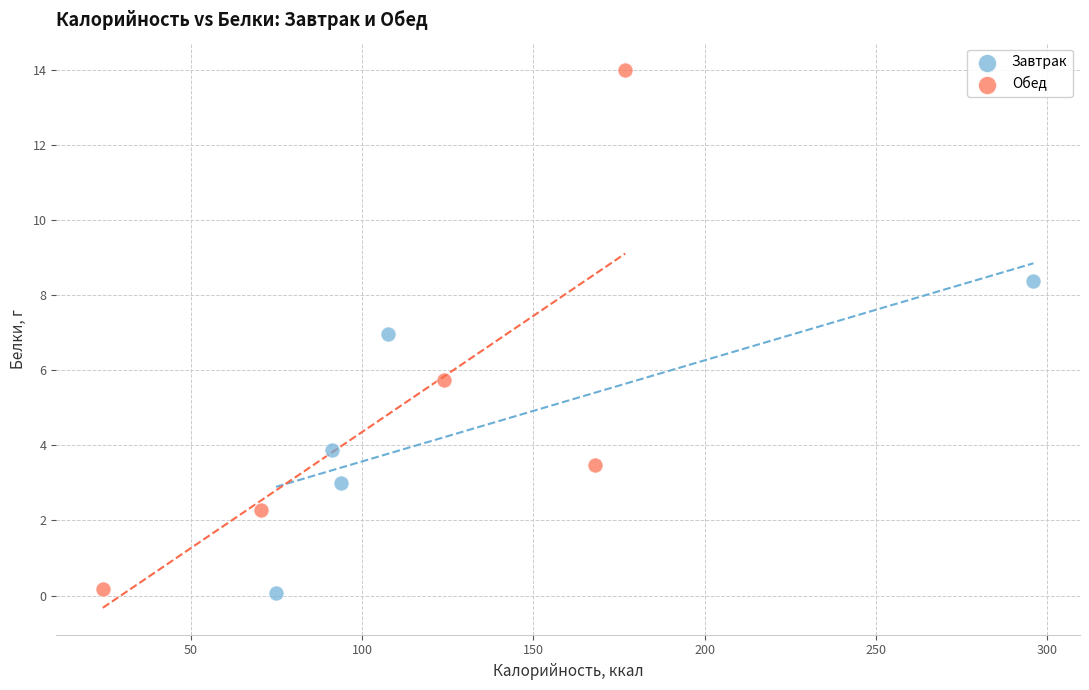

Which series contains the highest Y value?

Обед